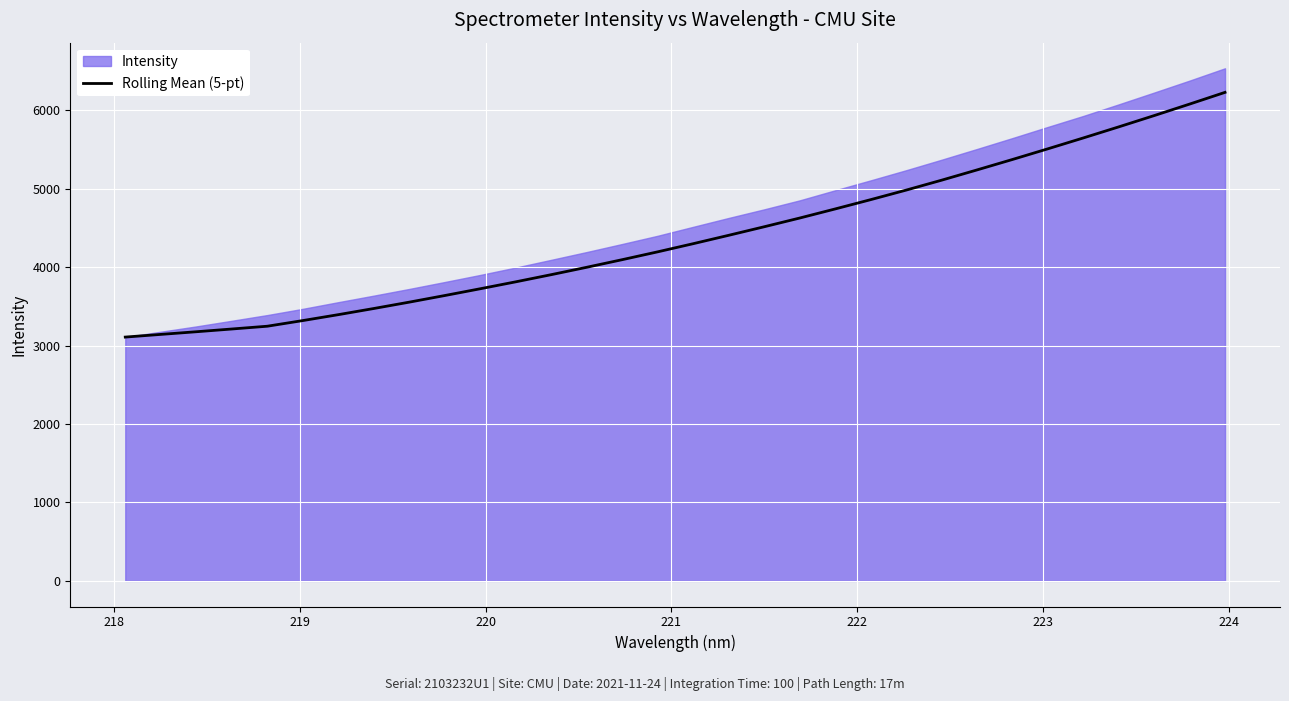

What is the highest value of the Rolling Mean (5-pt) series?

6226.4